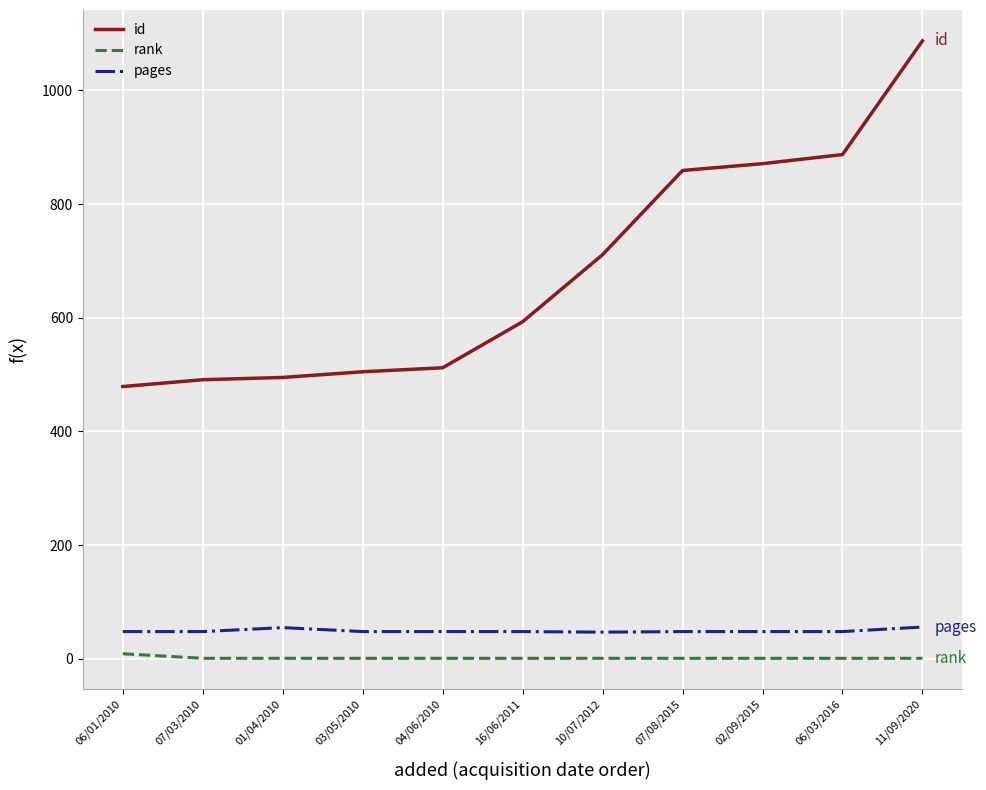

What is the highest value of the rank series?

9